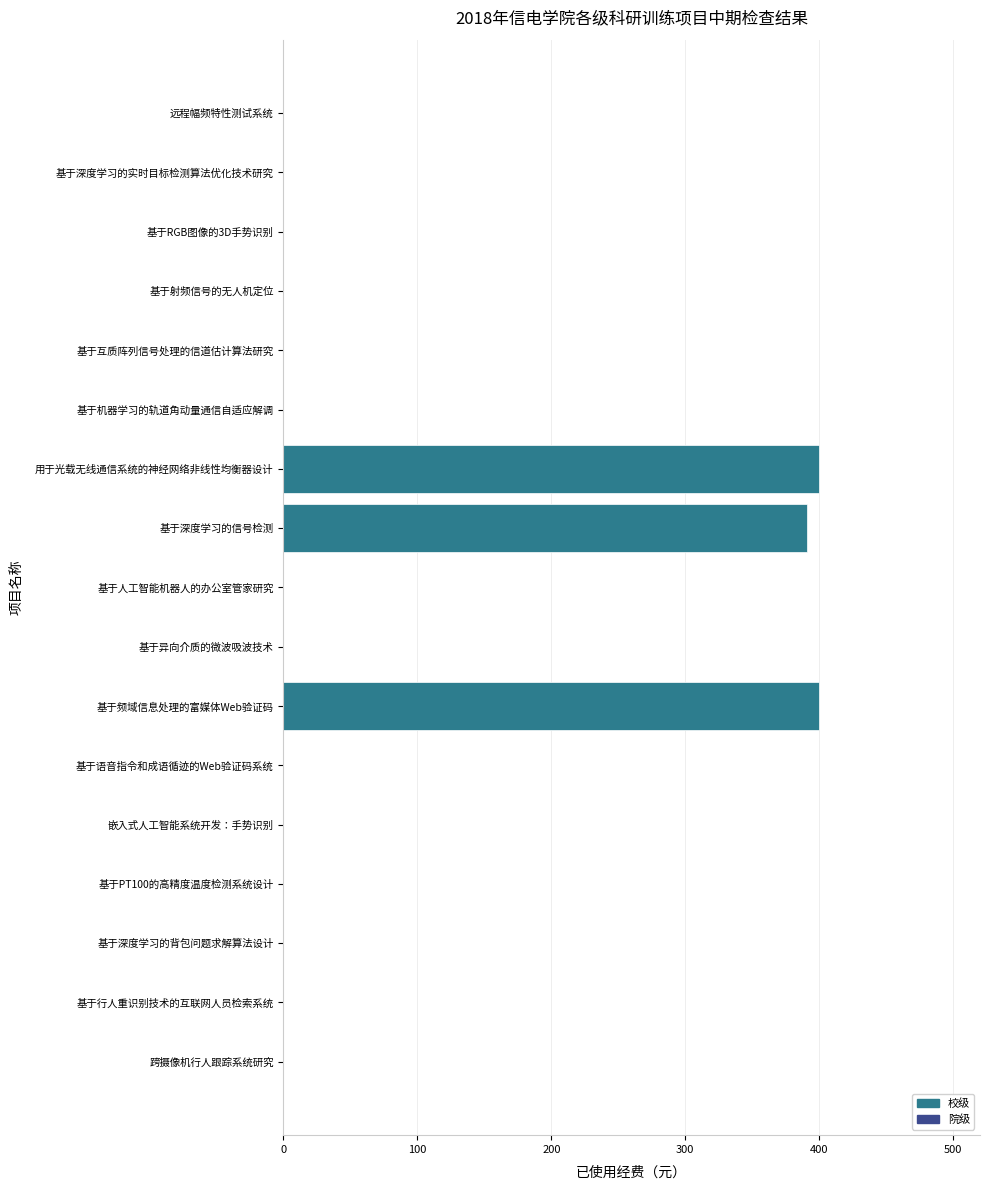

What is the maximum value shown in the chart?

400